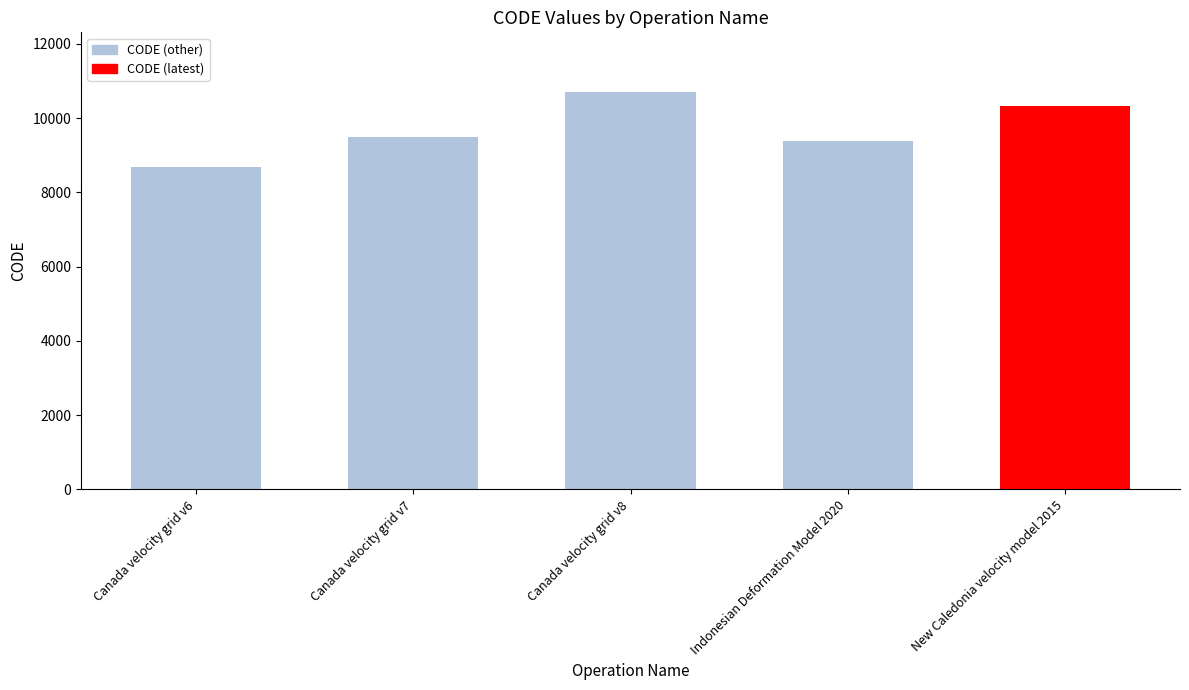

Approximately how many times larger is the value at Canada velocity grid v6 compared to Indonesian Deformation Model 2020?

0.9